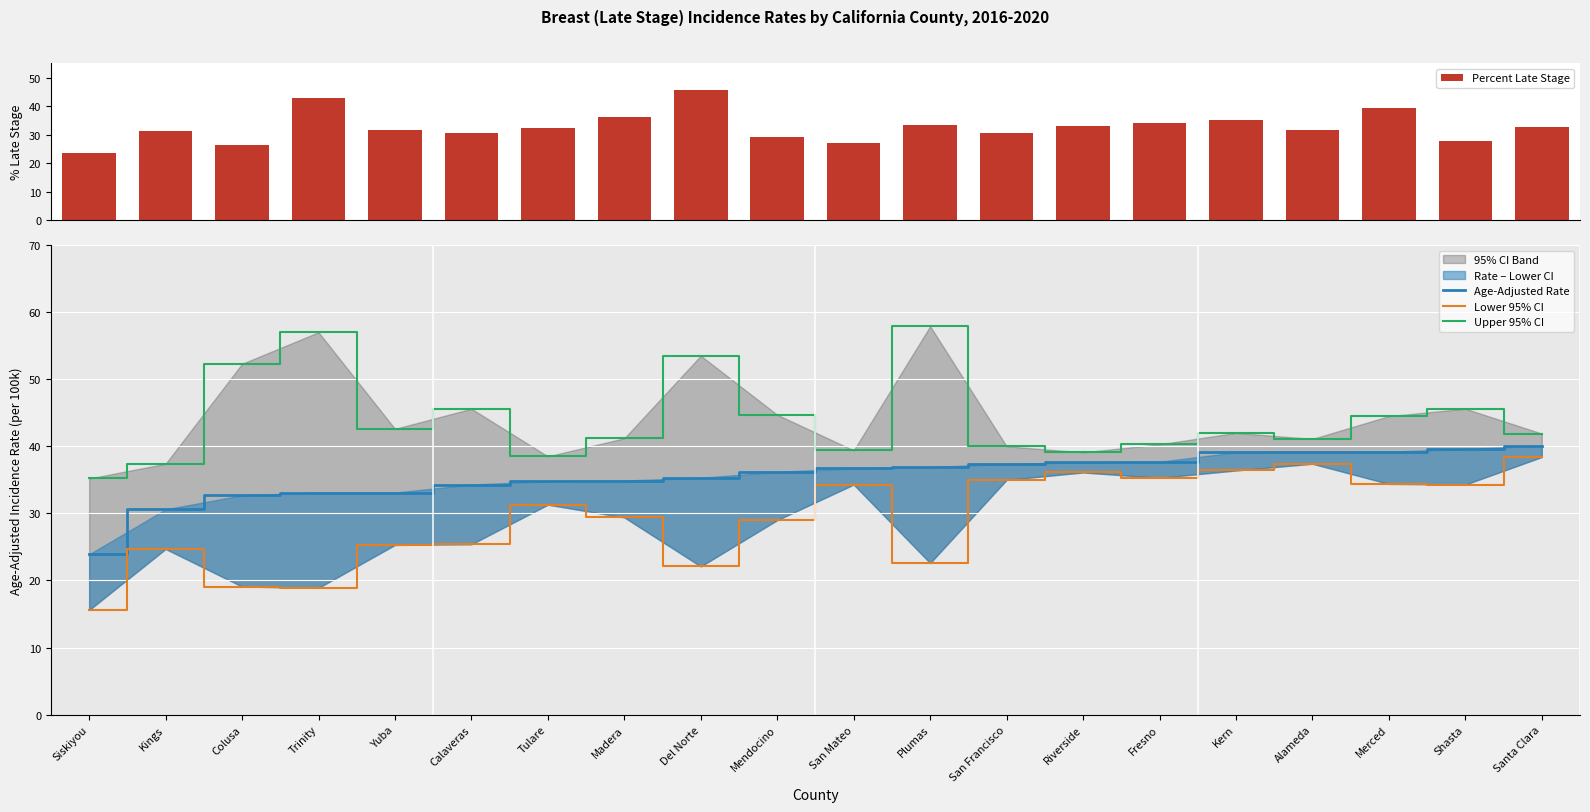

Are the bars grouped side by side (vs. stacked)?

Yes